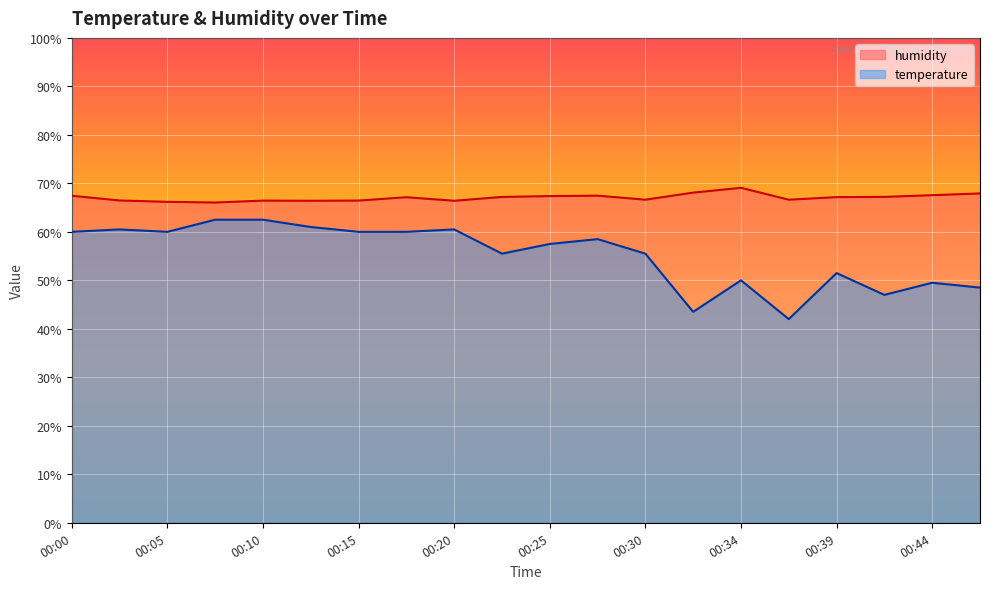

What is the value of the temperature point at the 16th from the left?

42.0